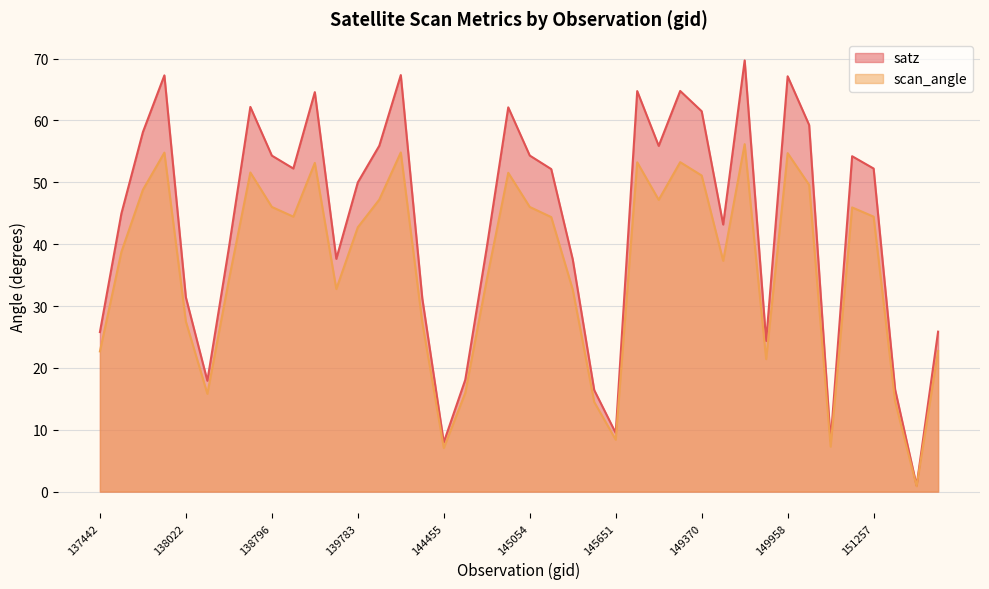

Rank the categories by scan_angle value from lowest to highest.

155595, 144455, 150700, 145651, 145460, 154446, 138408, 144659, 149576, 137442, 155777, 144263, 138022, 145266, 139009, 138603, 144859, 149385, 137631, 139783, 145068, 138809, 151257, 151244, 138796, 145054, 146044, 139797, 137822, 150144, 149370, 144874, 138615, 138994, 145856, 148990, 149958, 138010, 144246, 149562